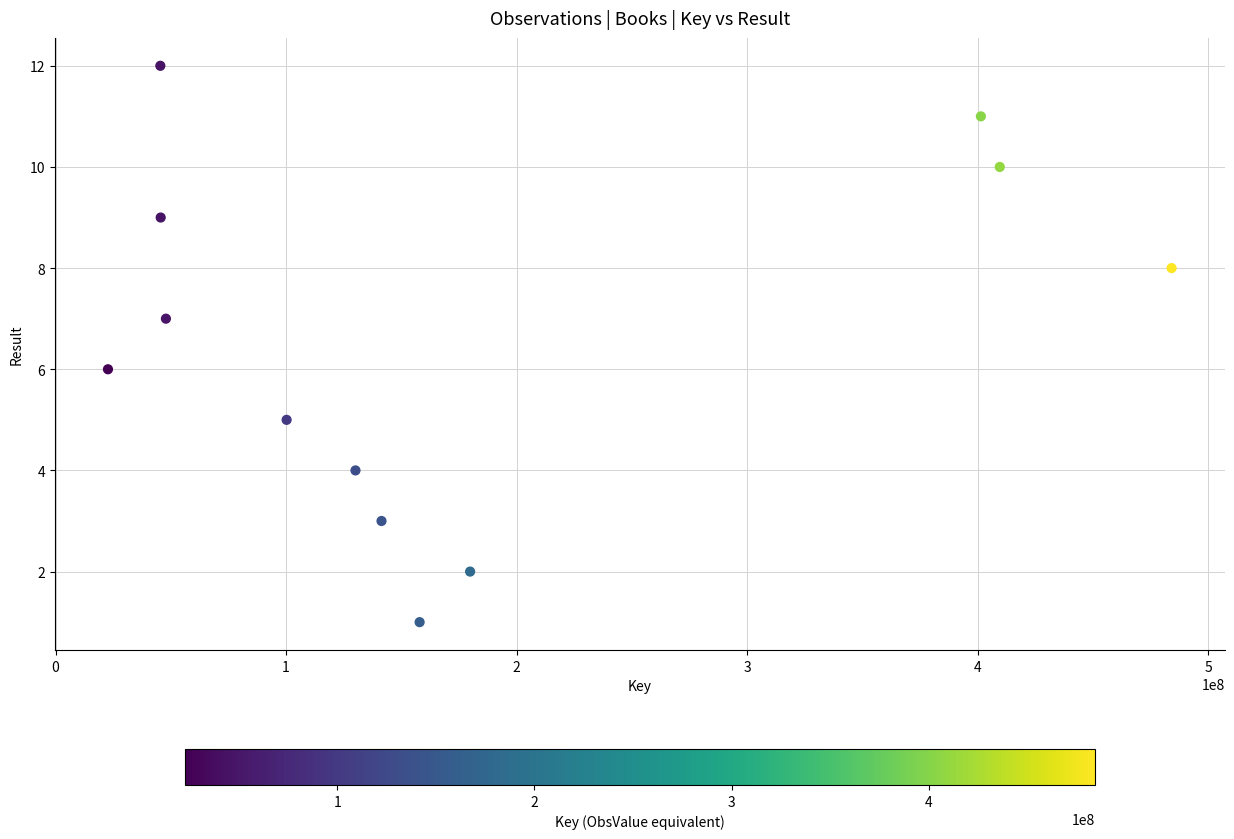

What is the range of Y values (max minus min)?

11